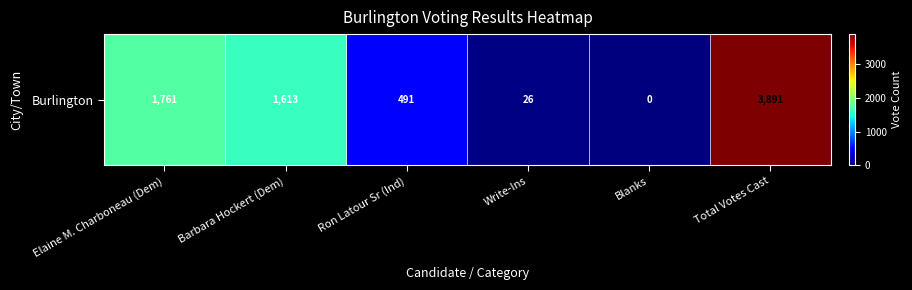

Rank the categories by value from highest to lowest.

Total Votes Cast, Elaine M. Charboneau (Dem), Barbara Hockert (Dem), Ron Latour Sr (Ind), Write-Ins, Blanks